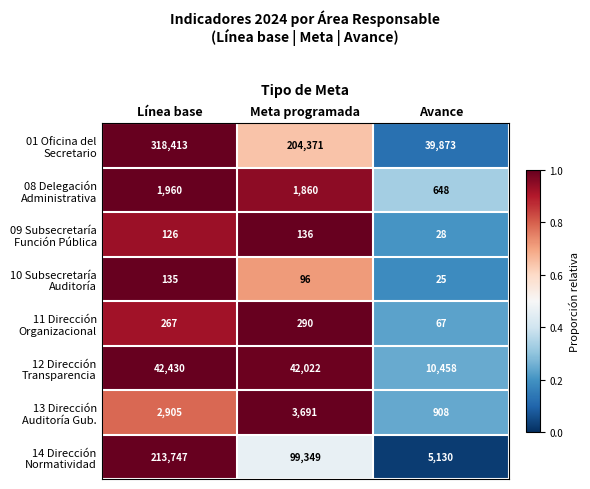

How many categories are shown in the chart?

3